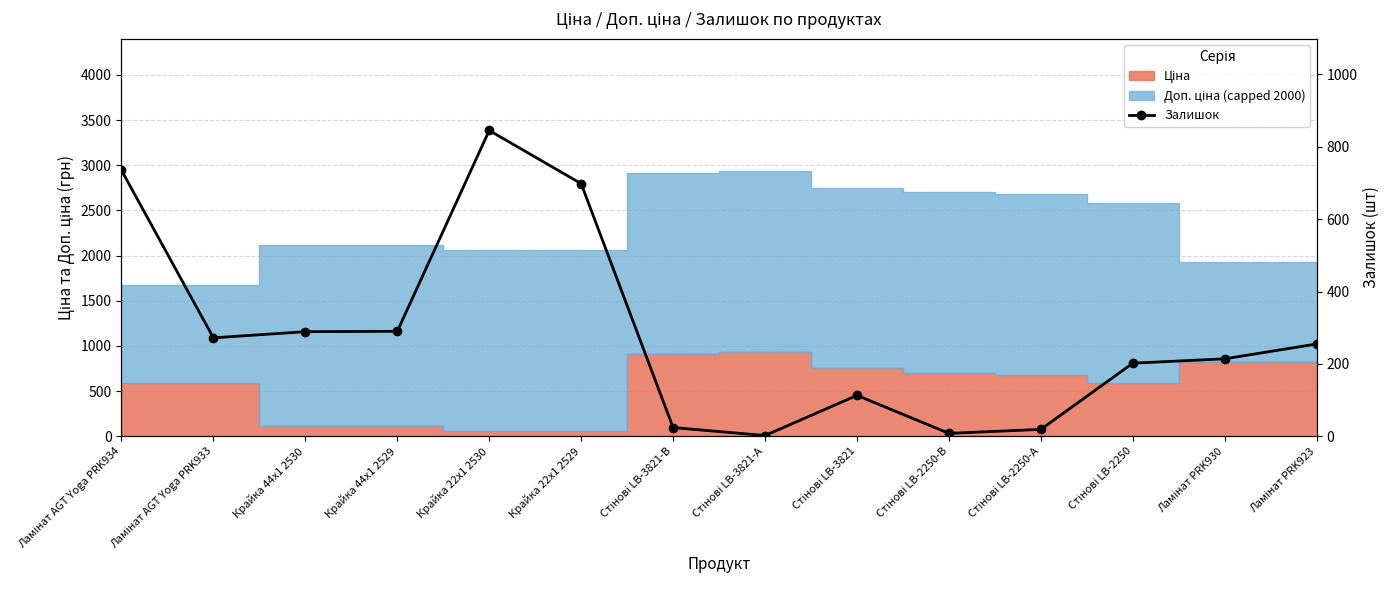

What position from the right is Крайка 44x1 2529?

11